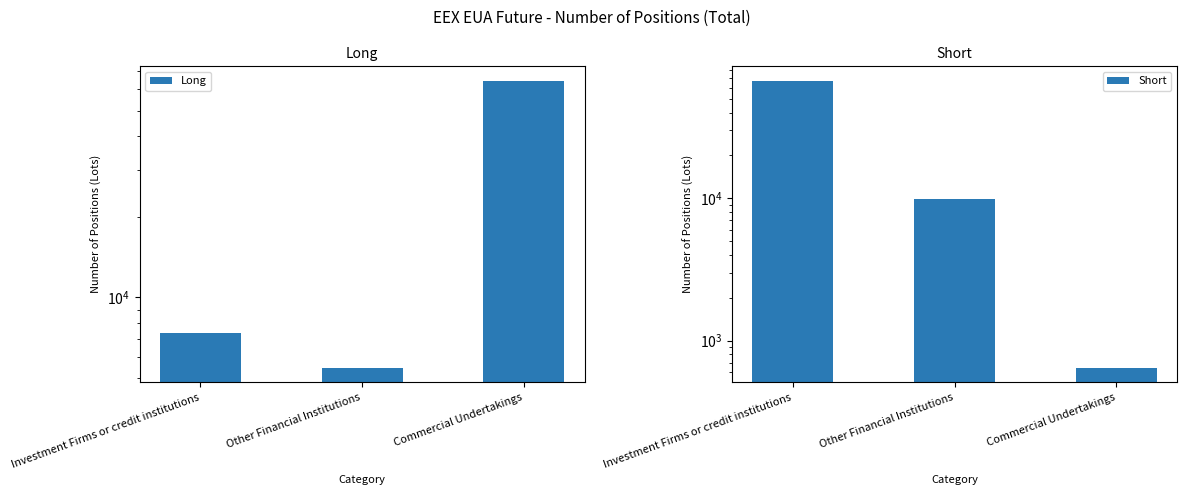

What is the sum of the Long values at Investment Firms or credit institutions and Other Financial Institutions?

12831